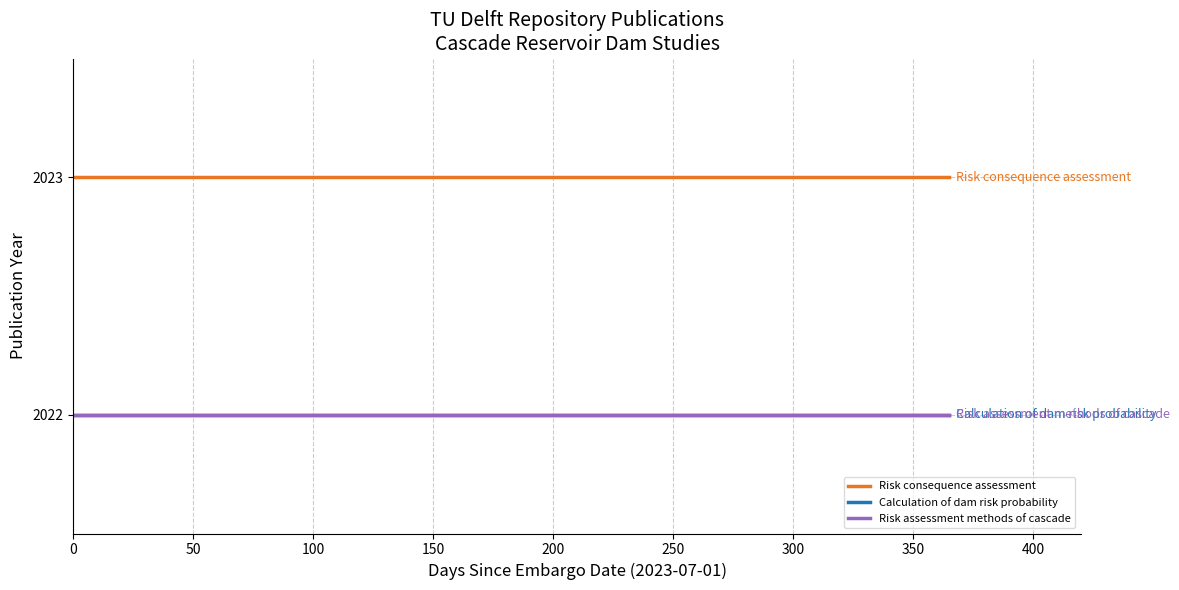

True or false: Risk consequence assessment has more than 2 points higher than both neighbors.

False